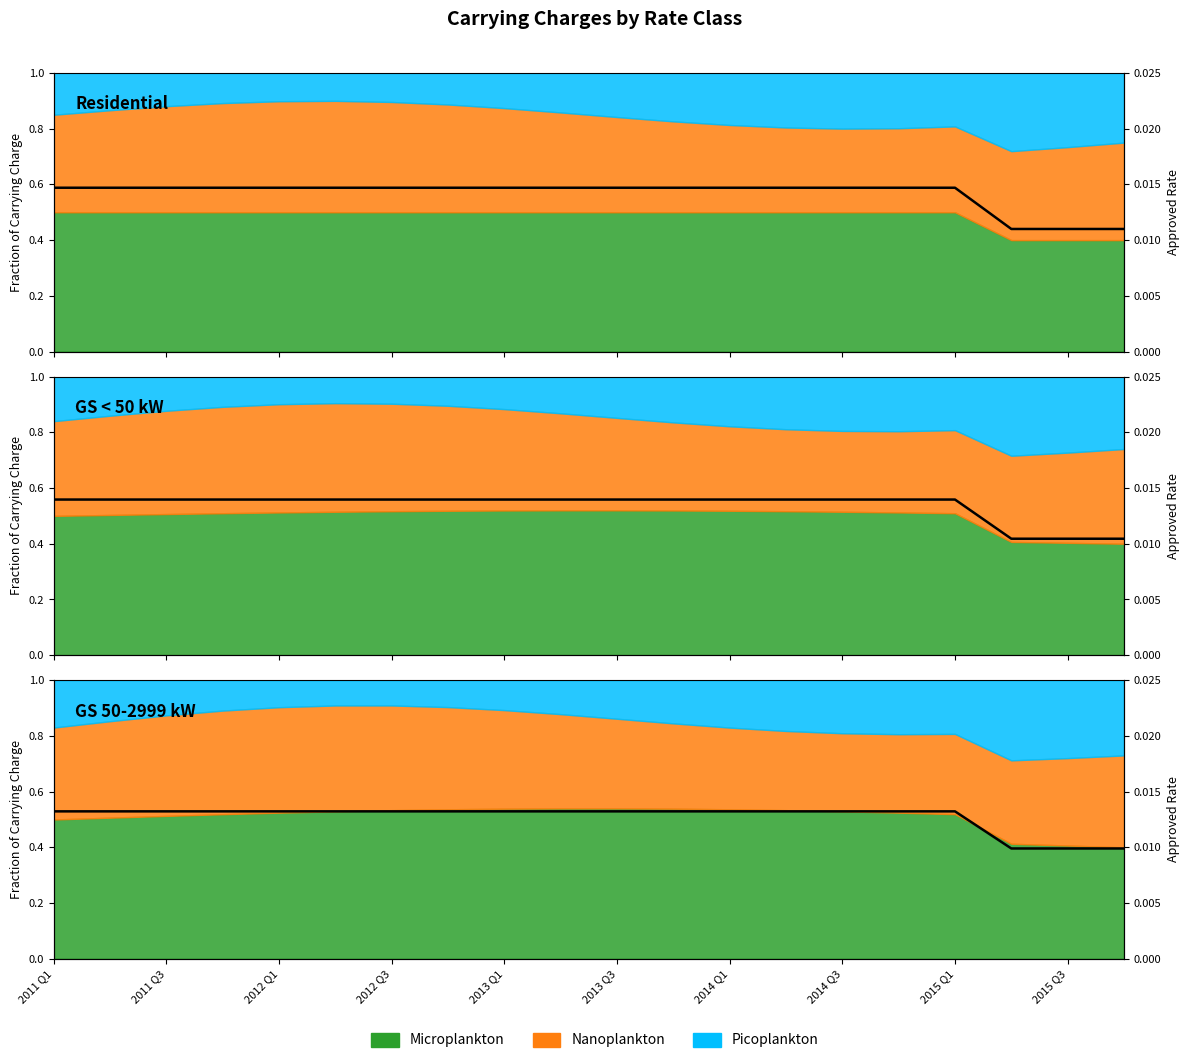

How many lines are shown in the chart?

1